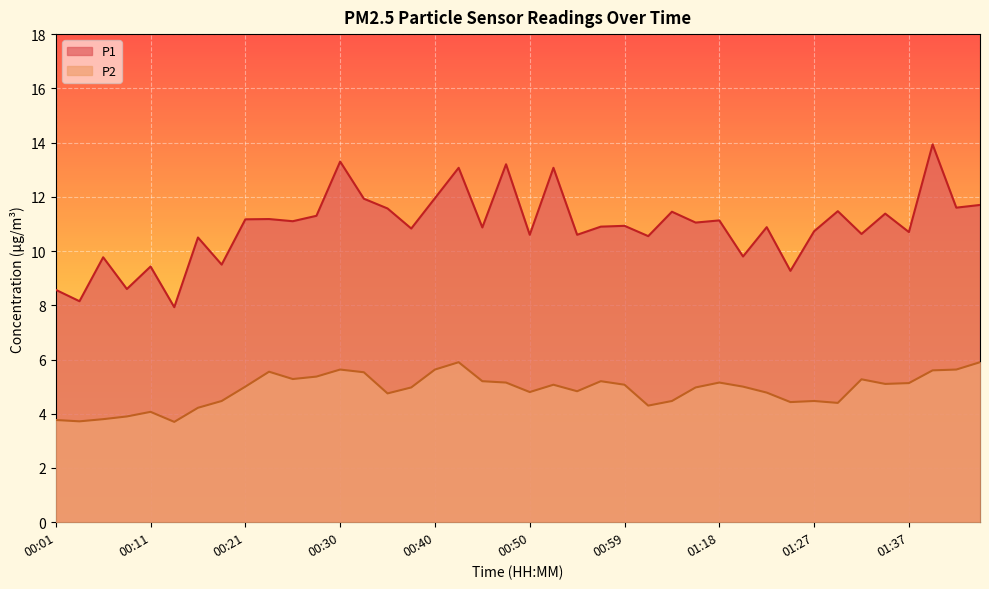

How many categories are shown in the chart?

40